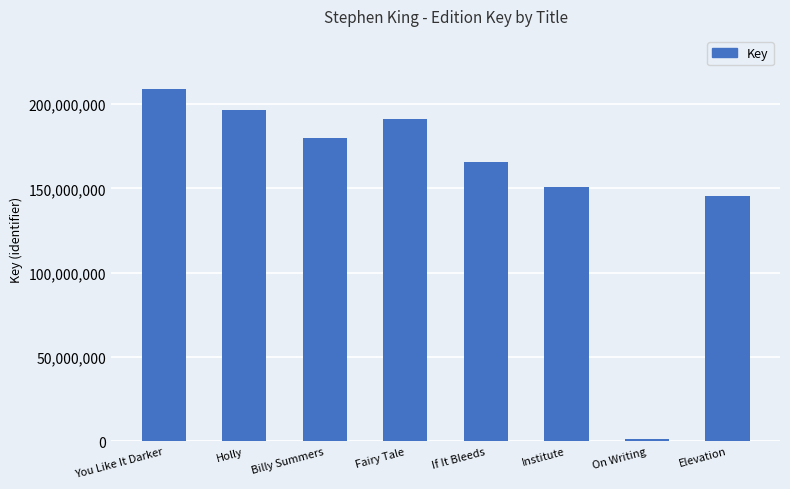

What is the difference between the values at Institute and Holly?

45841074